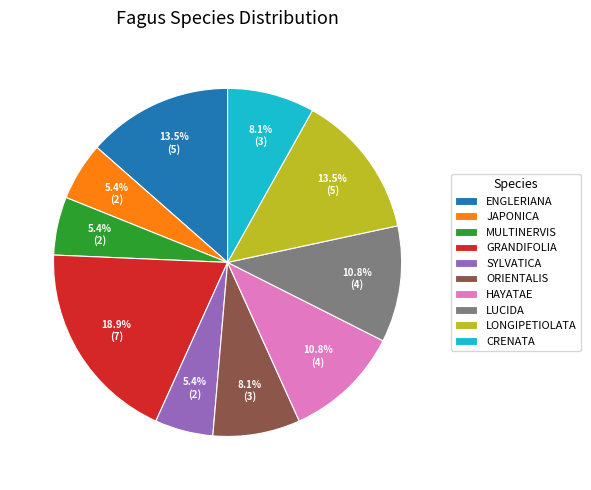

Does HAYATAE account for over 50% of the chart?

No